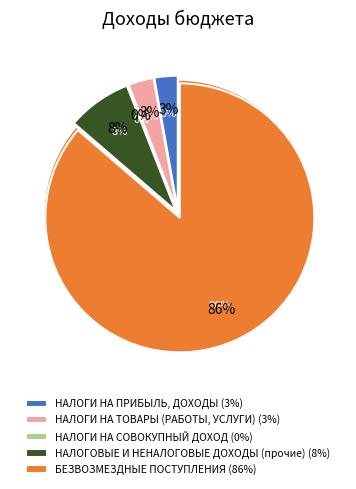

Is the sum of БЕЗВОЗМЕЗДНЫЕ ПОСТУПЛЕНИЯ and НАЛОГИ НА ПРИБЫЛЬ, ДОХОДЫ greater than half?

Yes